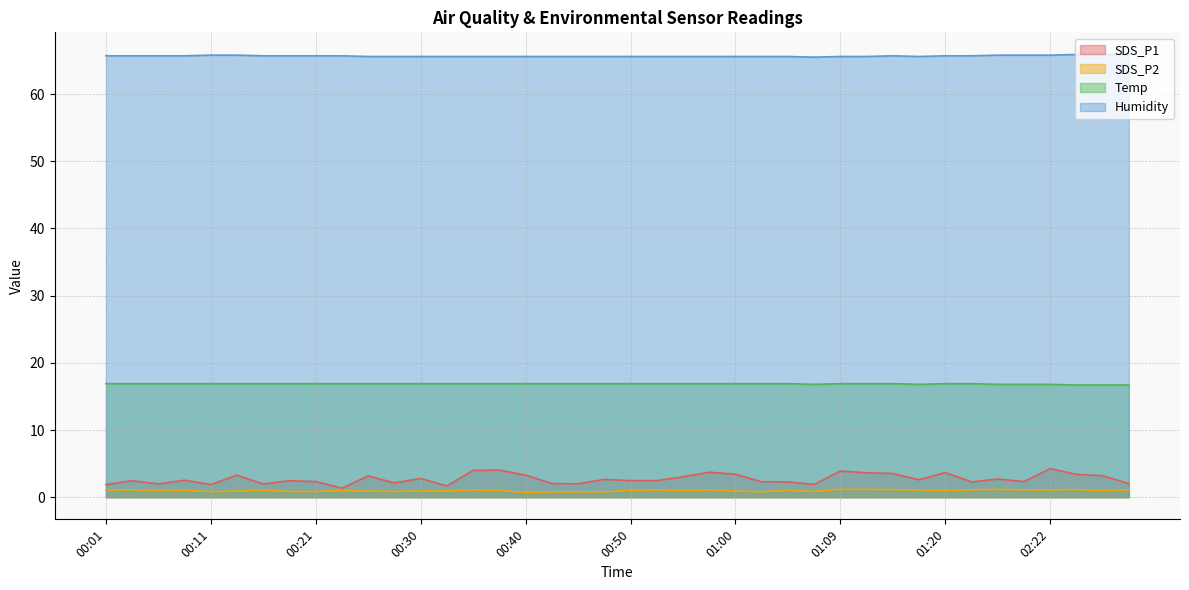

Reading right to left, what are all the values shown in this chart?

SDS_P1: 02:28=2.0	02:26=3.2	02:23=3.4	02:22=4.2	01:49=2.3	01:46=2.7	01:25=2.3	01:20=3.7	01:17=2.6	01:14=3.5	01:12=3.6	01:09=3.9	01:07=1.9	01:05=2.3	01:02=2.3	01:00=3.4	00:57=3.7	00:55=3.0	00:52=2.5	00:50=2.5	00:47=2.6	00:45=2.0	00:43=2.0	00:40=3.3	00:38=4.0	00:35=4.0	00:33=1.7	00:30=2.8	00:28=2.1	00:25=3.2	00:23=1.4	00:21=2.3	00:18=2.5	00:16=1.9	00:13=3.3	00:11=1.9	00:08=2.5	00:06=2.0	00:04=2.5	00:01=1.9
SDS_P2: 02:28=1.1	02:26=1.0	02:23=1.1	02:22=1.1	01:49=1.1	01:46=1.2	01:25=1.1	01:20=1.0	01:17=1.1	01:14=1.1	01:12=1.2	01:09=1.2	01:07=0.8	01:05=1.0	01:02=0.8	01:00=0.9	00:57=1.1	00:55=1.0	00:52=1.1	00:50=1.0	00:47=0.8	00:45=0.8	00:43=0.8	00:40=0.7	00:38=1.0	00:35=1.1	00:33=0.9	00:30=0.9	00:28=0.8	00:25=0.9	00:23=1.0	00:21=0.8	00:18=0.8	00:16=1.1	00:13=0.9	00:11=0.8	00:08=1.0	00:06=1.0	00:04=1.1	00:01=1.1
Temp: 02:28=16.7	02:26=16.7	02:23=16.7	02:22=16.8	01:49=16.8	01:46=16.8	01:25=16.9	01:20=16.9	01:17=16.8	01:14=16.9	01:12=16.9	01:09=16.9	01:07=16.8	01:05=16.9	01:02=16.9	01:00=16.9	00:57=16.9	00:55=16.9	00:52=16.9	00:50=16.9	00:47=16.9	00:45=16.9	00:43=16.9	00:40=16.9	00:38=16.9	00:35=16.9	00:33=16.9	00:30=16.9	00:28=16.9	00:25=16.9	00:23=16.9	00:21=16.9	00:18=16.9	00:16=16.9	00:13=16.9	00:11=16.9	00:08=16.9	00:06=16.9	00:04=16.9	00:01=16.9
Humidity: 02:28=65.9	02:26=65.9	02:23=65.9	02:22=65.8	01:49=65.8	01:46=65.8	01:25=65.7	01:20=65.7	01:17=65.6	01:14=65.7	01:12=65.6	01:09=65.6	01:07=65.5	01:05=65.6	01:02=65.6	01:00=65.6	00:57=65.6	00:55=65.6	00:52=65.6	00:50=65.6	00:47=65.6	00:45=65.6	00:43=65.6	00:40=65.6	00:38=65.6	00:35=65.6	00:33=65.6	00:30=65.6	00:28=65.6	00:25=65.6	00:23=65.7	00:21=65.7	00:18=65.7	00:16=65.7	00:13=65.8	00:11=65.8	00:08=65.7	00:06=65.7	00:04=65.7	00:01=65.7